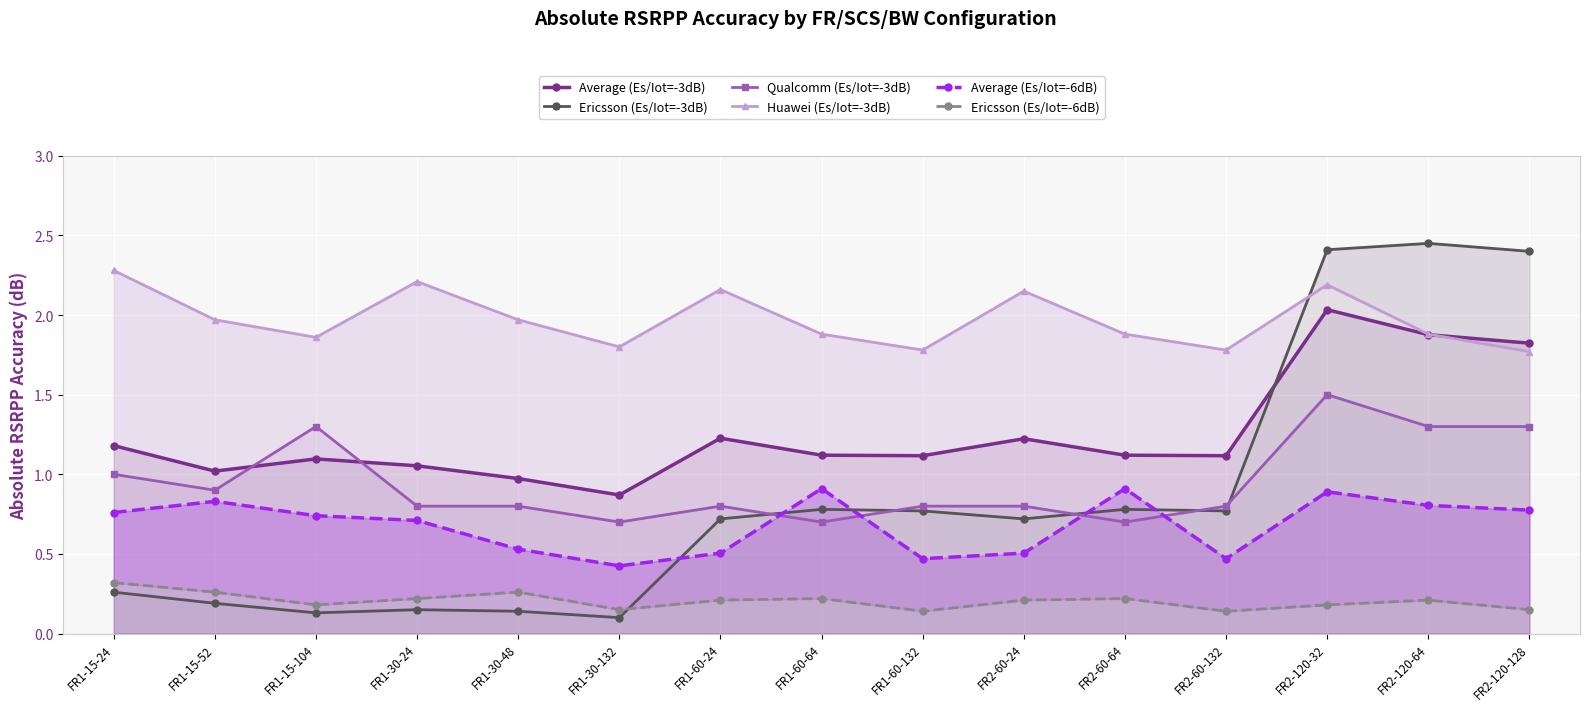

How many lines are shown in the chart?

6